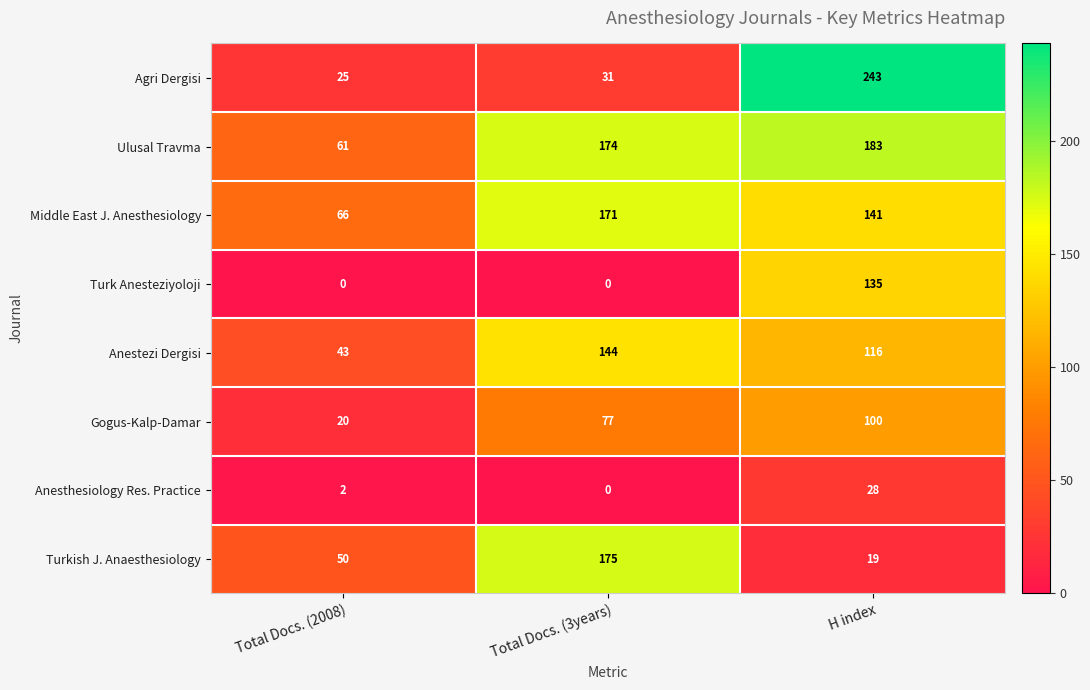

Is it true that Turkish J. Anaesthesiology equals 19 at H index?

True